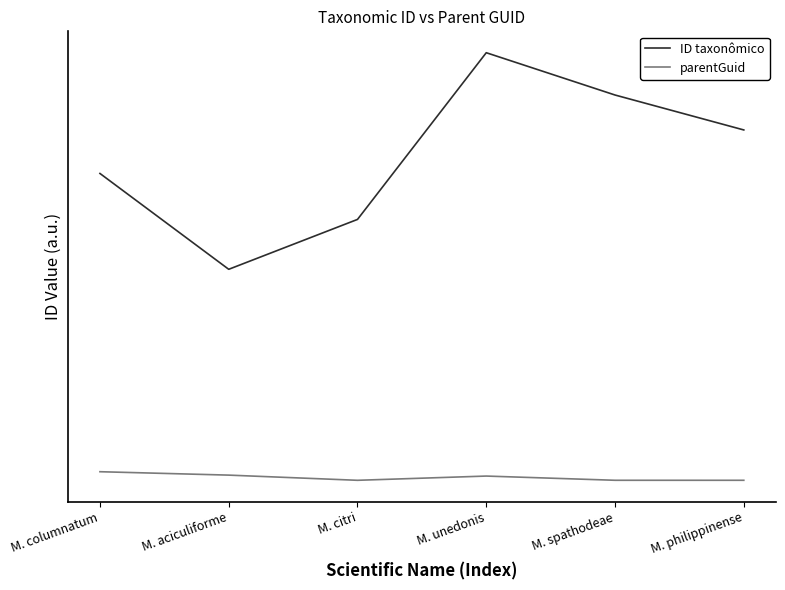

True or false: ID taxonômico and parentGuid cross at least once.

False